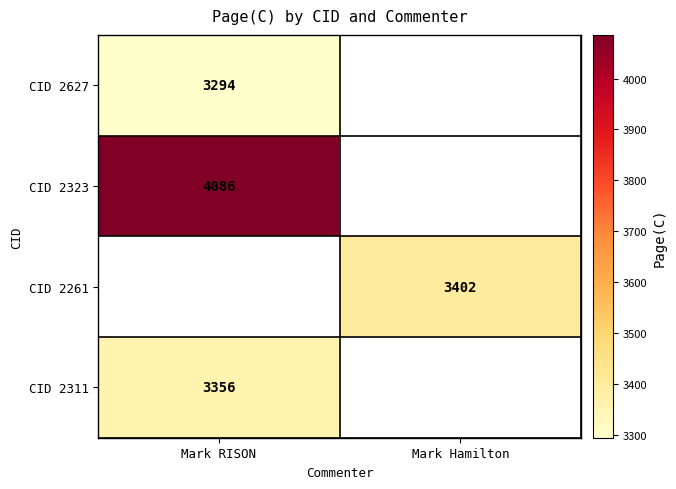

Which label corresponds to the smallest value in the chart?

Mark RISON